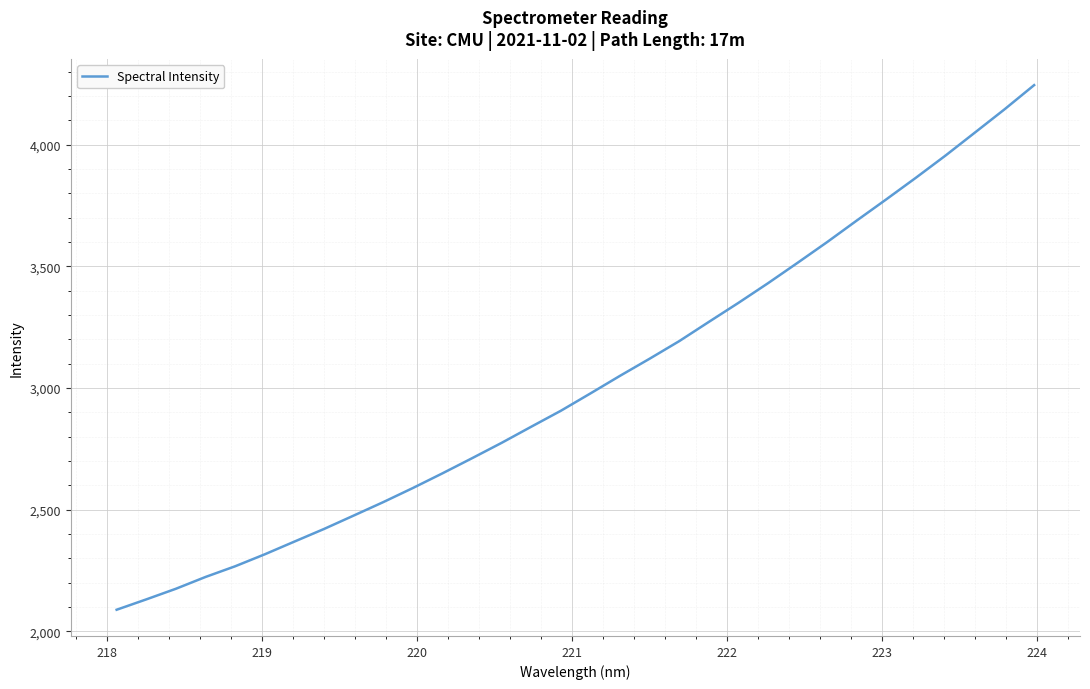

What is the maximum value shown in the chart?

4244.6